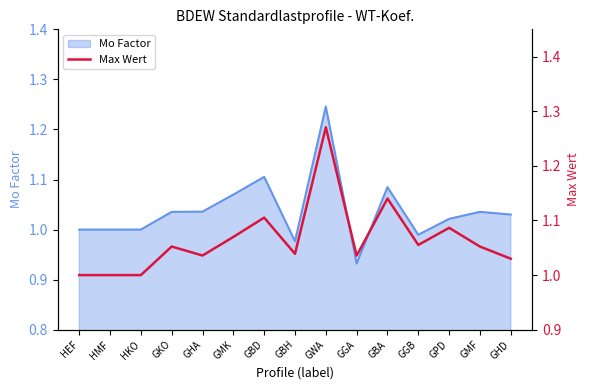

Approximately how many times larger is the value at GGA compared to HKO?

1.0